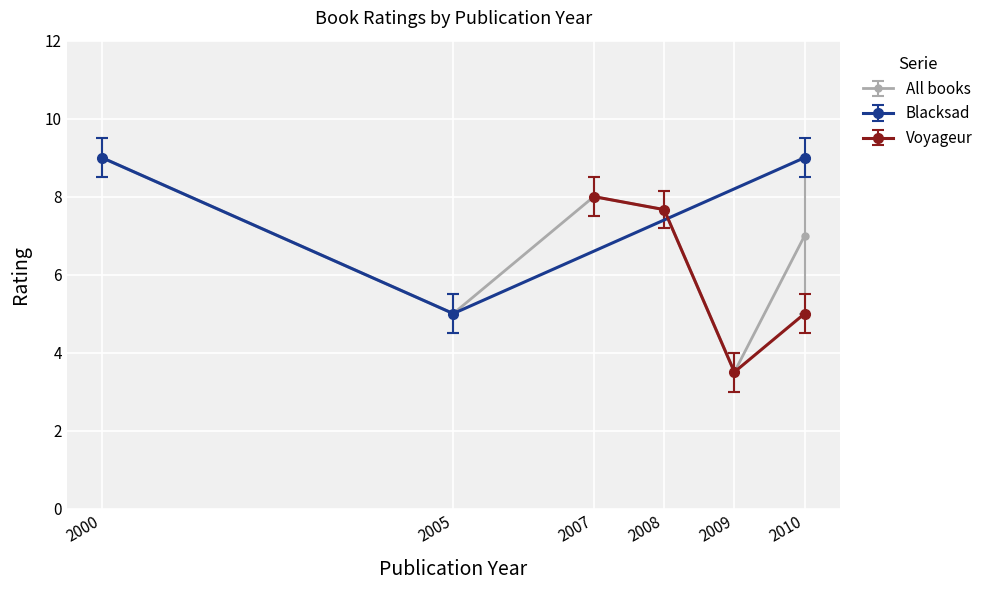

True or false: Blacksad has a value of 9 at 2010.

True